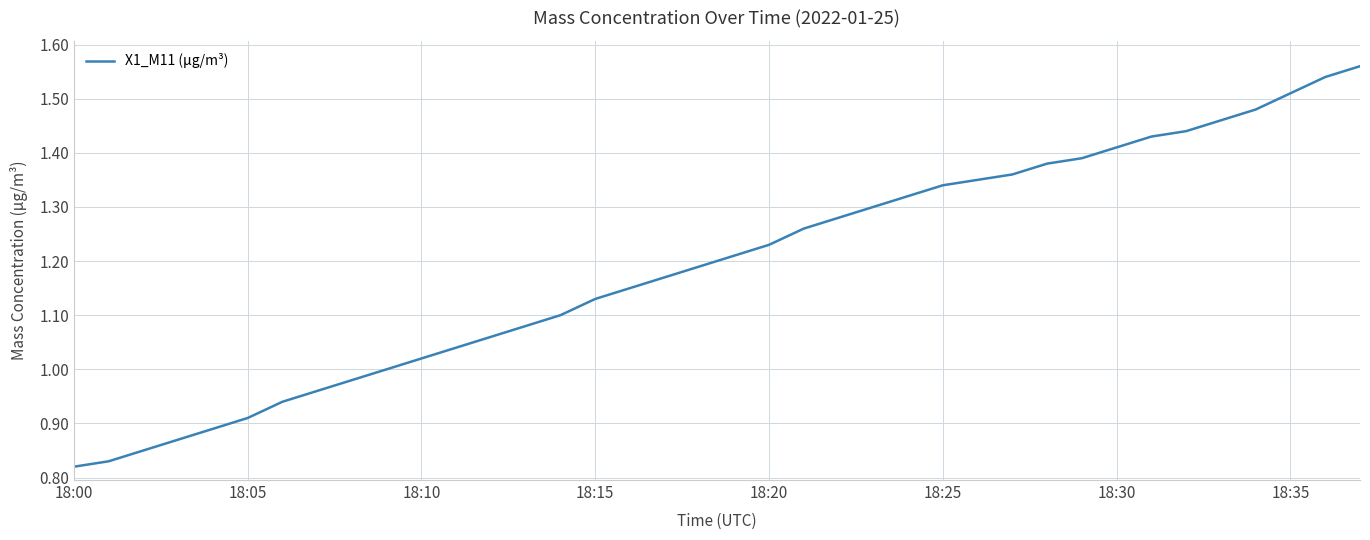

How many lines are shown in the chart?

1